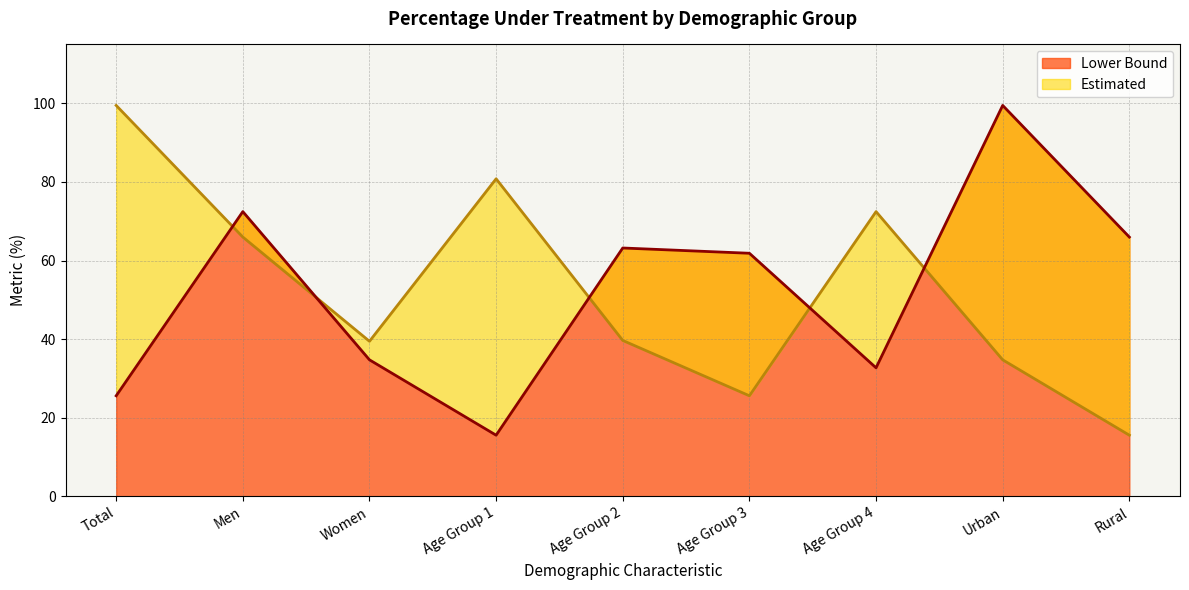

Rank the series by their maximum value, from highest to lowest.

Estimated, Lower Bound